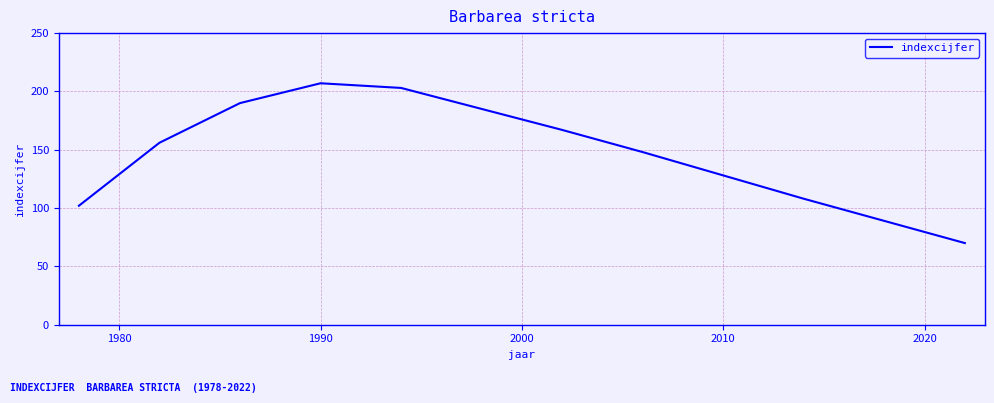

What is the difference between the maximum and minimum values?

137